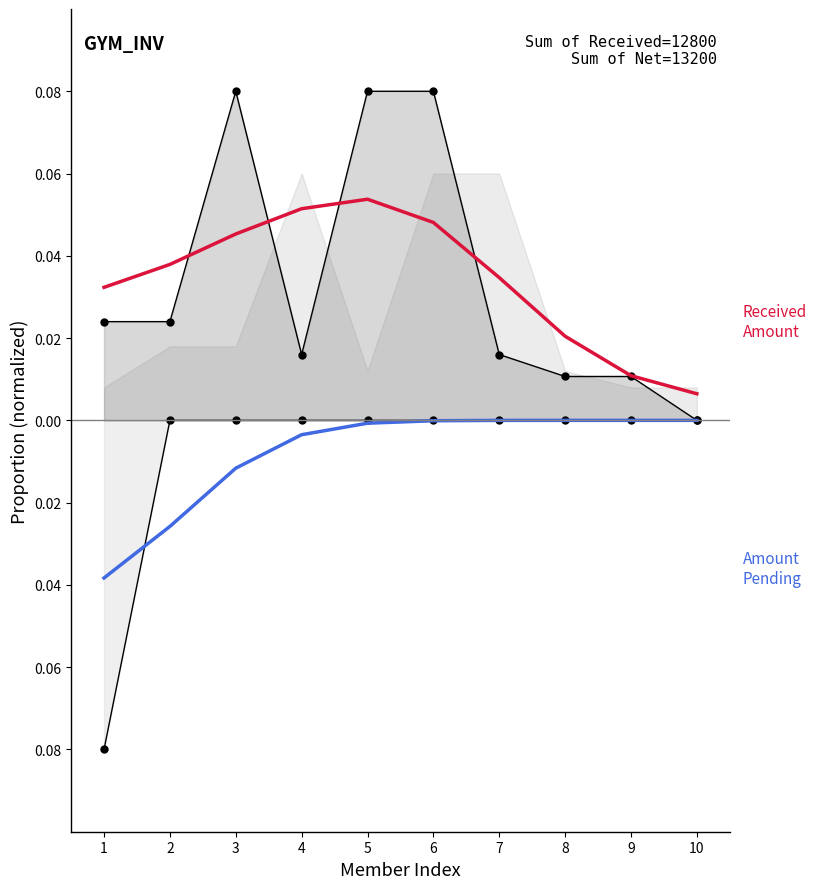

At which category is the sum across all series the highest?

5